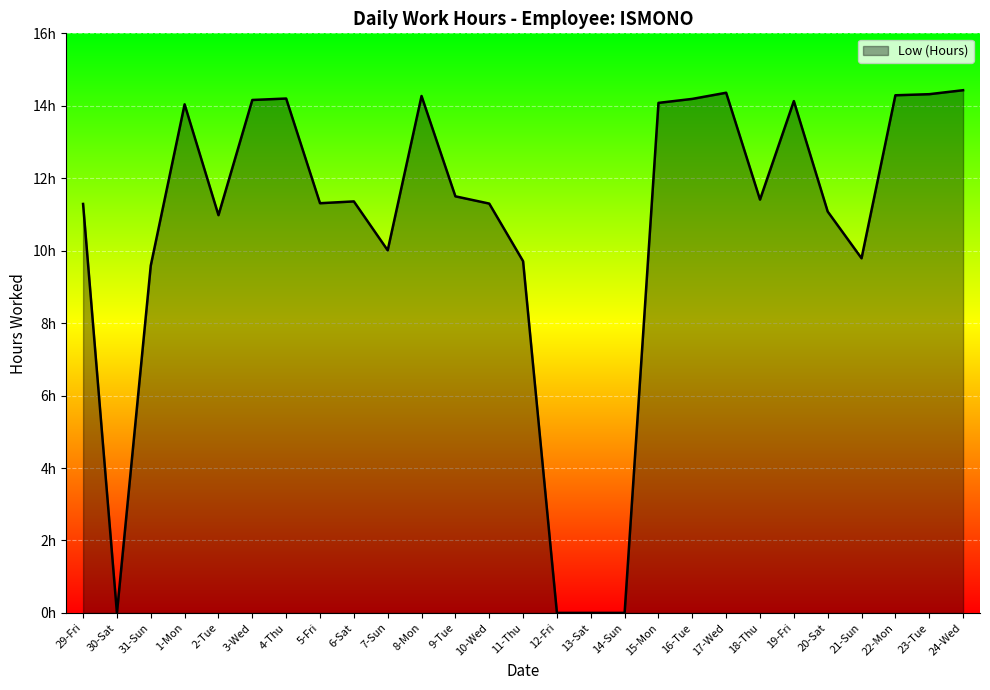

Is this an area chart (filled region under the line)?

Yes